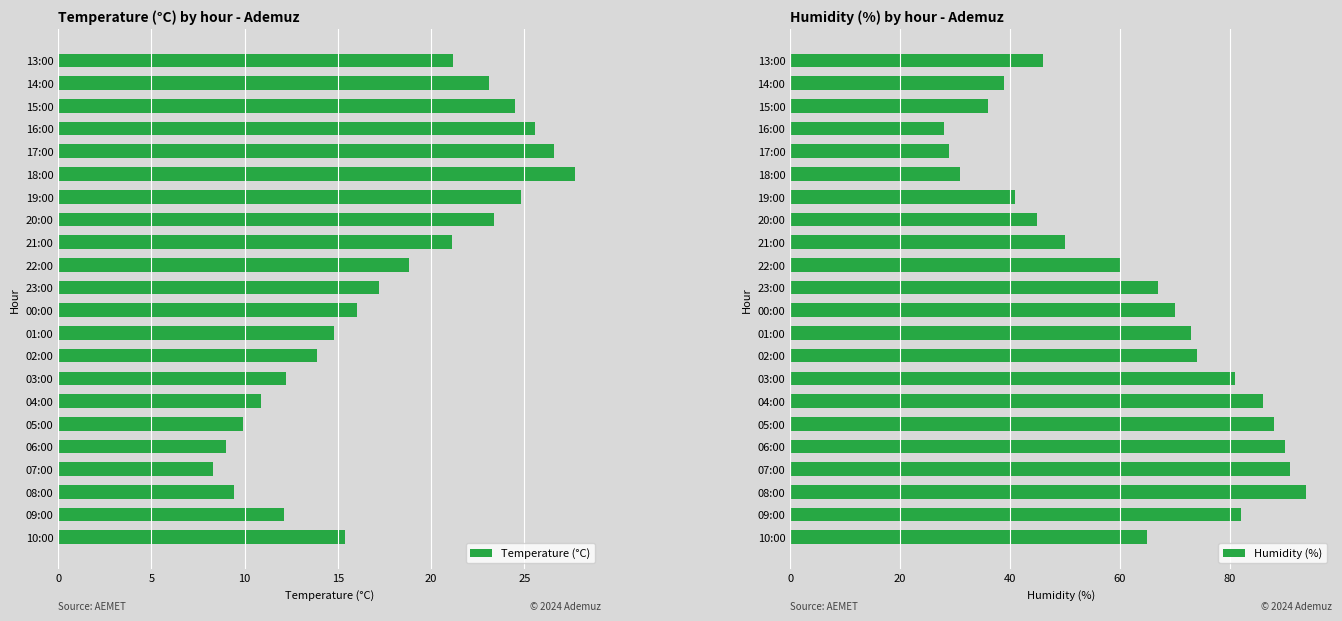

Which series has the largest total across all categories?

Humidity (%)